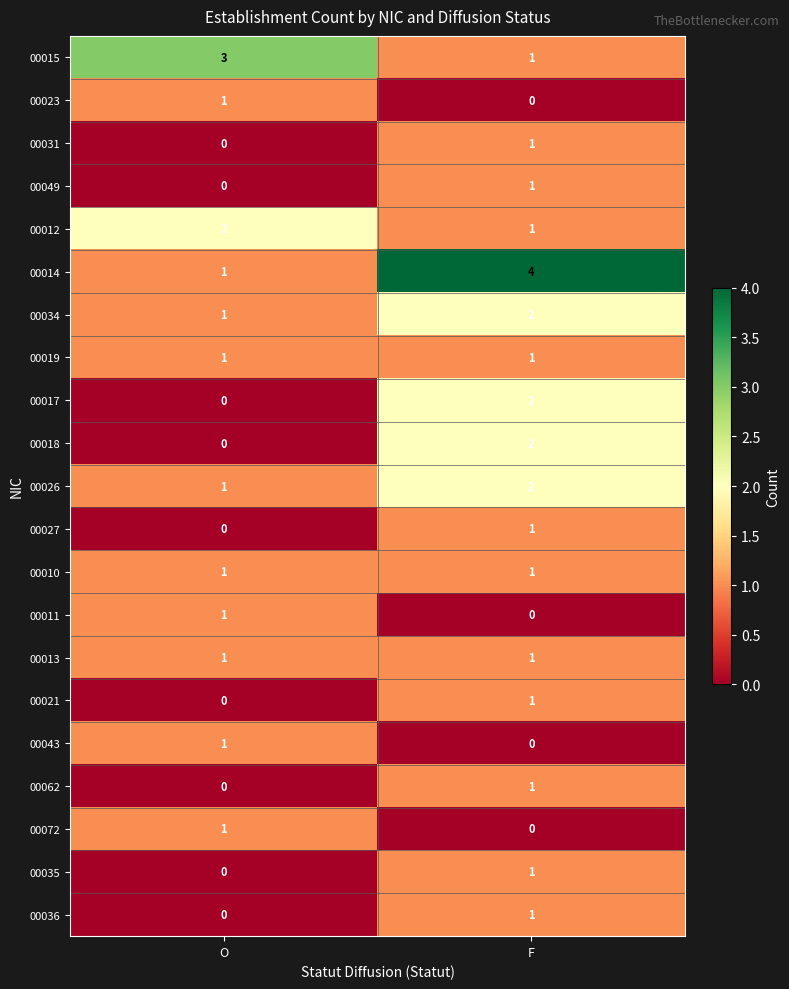

Count the number of categories in the chart.

2